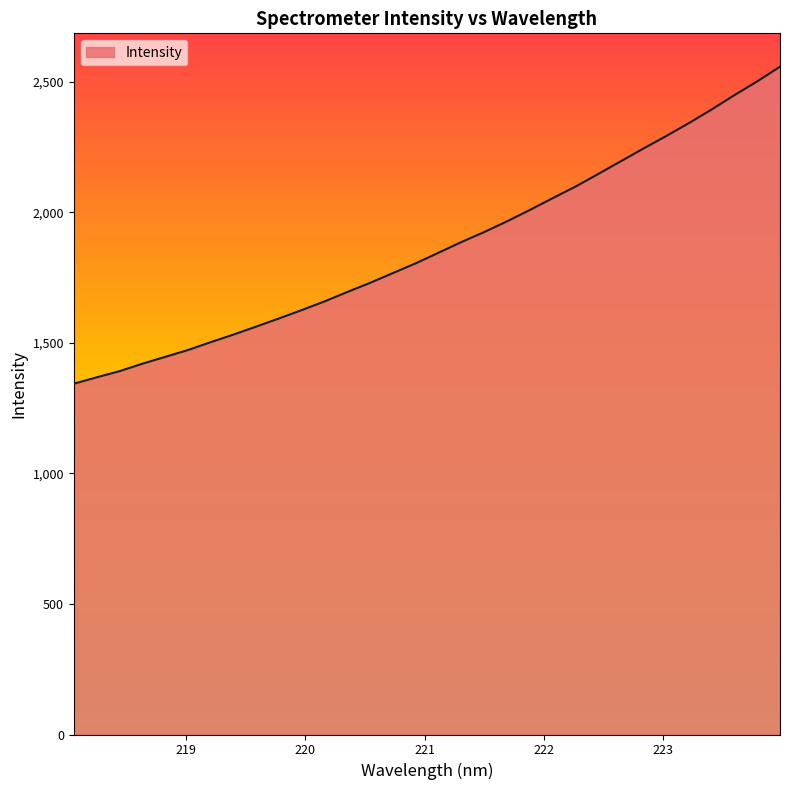

What is the minimum value shown in the chart?

1343.6